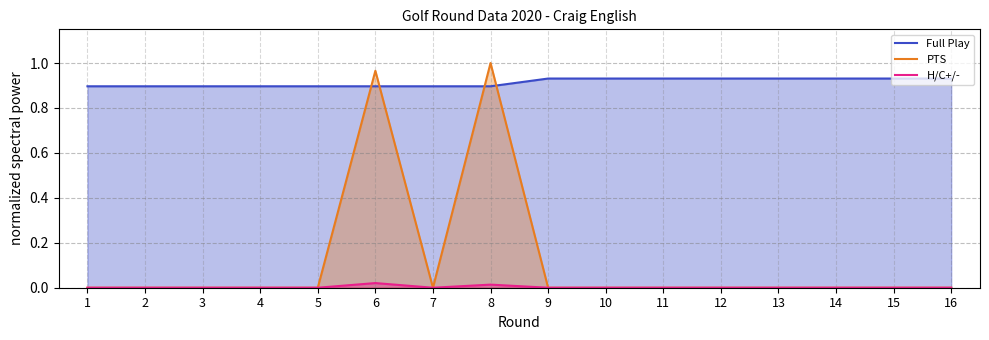

Which series has the widest spread of values?

PTS